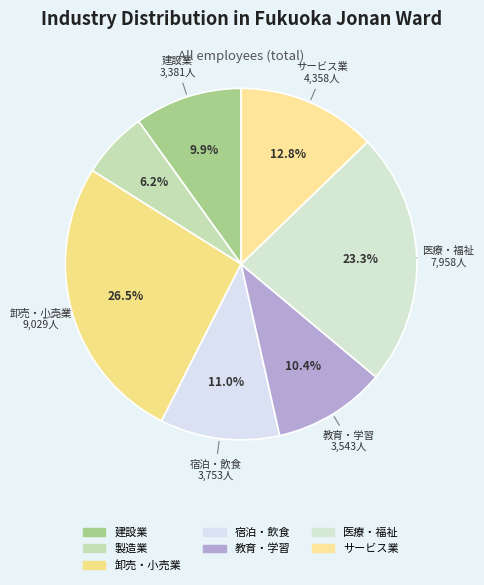

How many slices are in this pie chart?

7